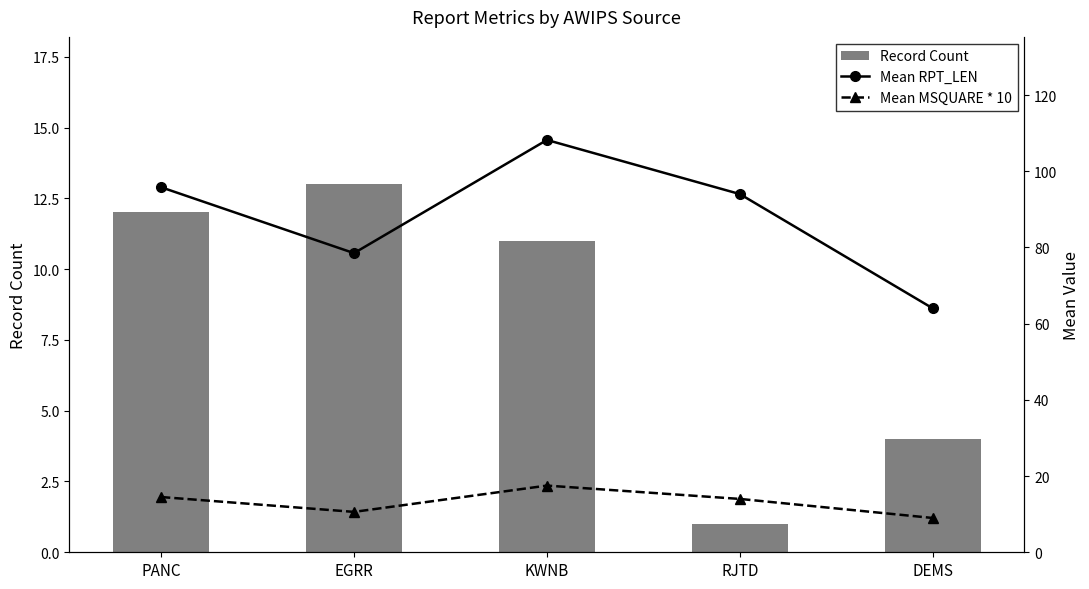

Where is Mean MSQUARE * 10 nearest to the value 13?

RJTD